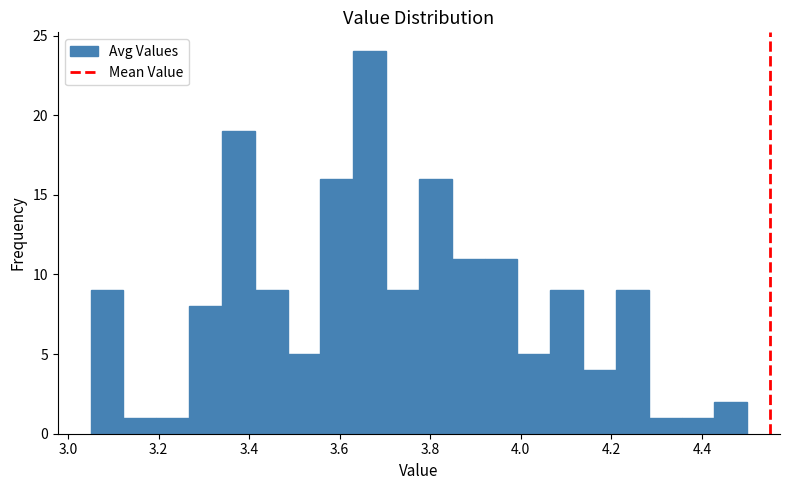

Read against the x-axis, roughly where is the centre of the tallest bar?

3.66